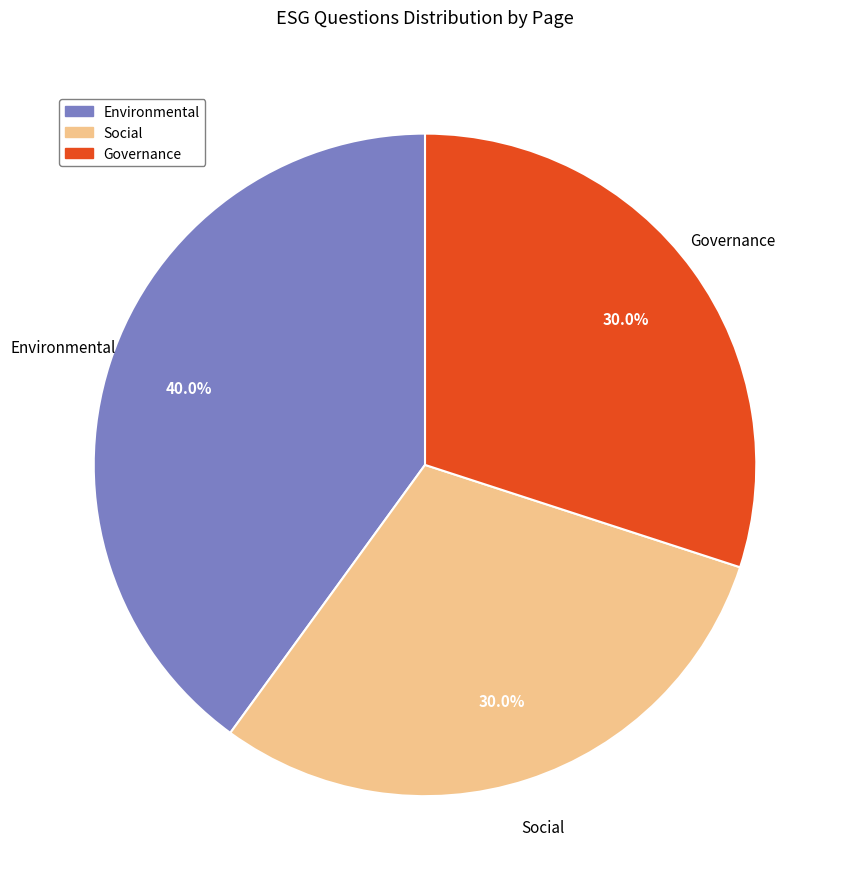

Is there any slice that represents more than half of the pie?

No